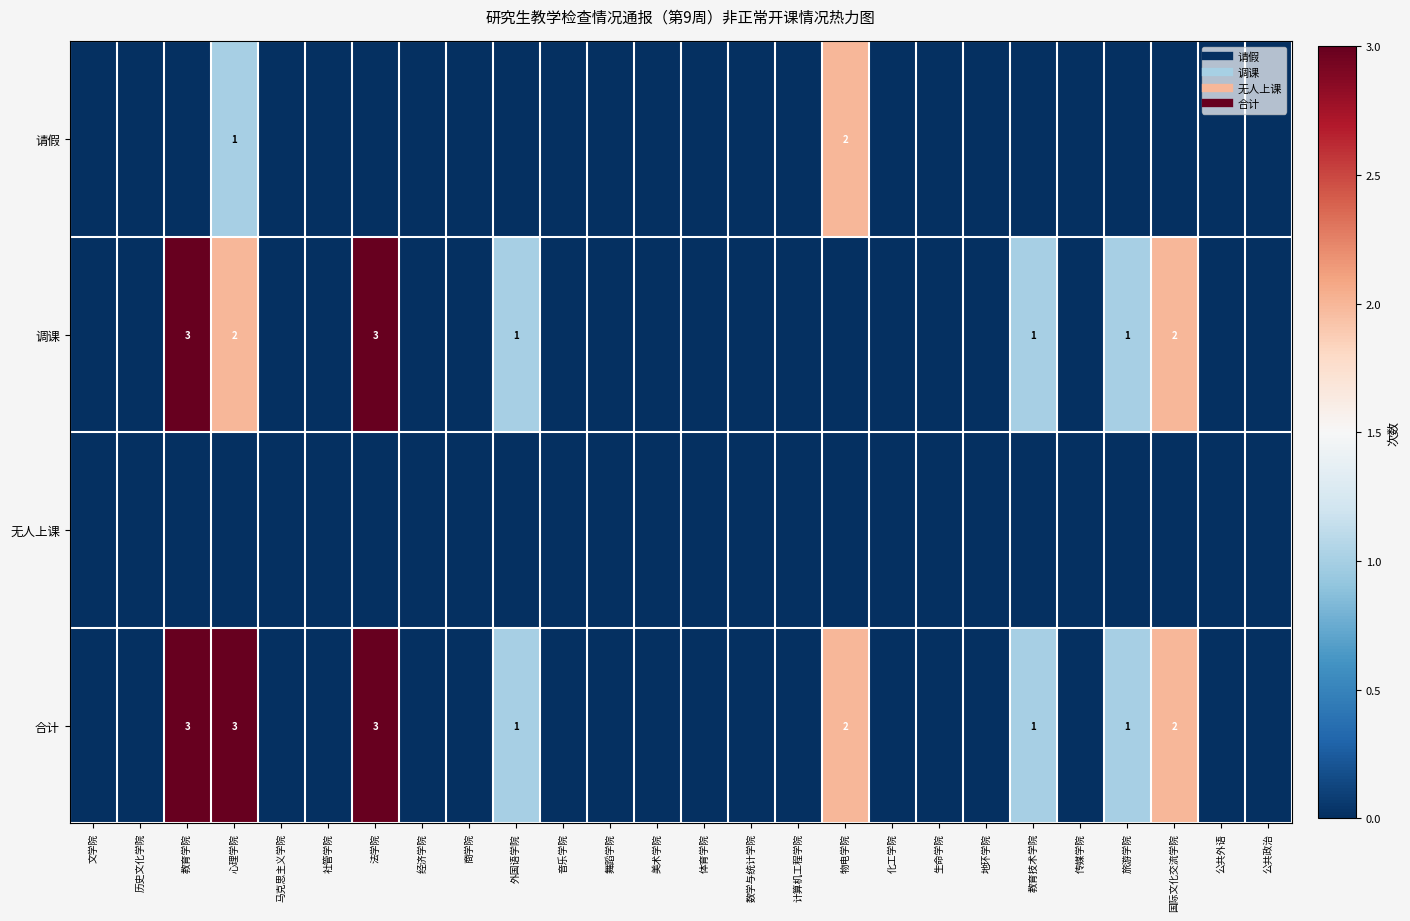

Rank the series by their maximum value, from highest to lowest.

调课, 合计, 请假, 无人上课